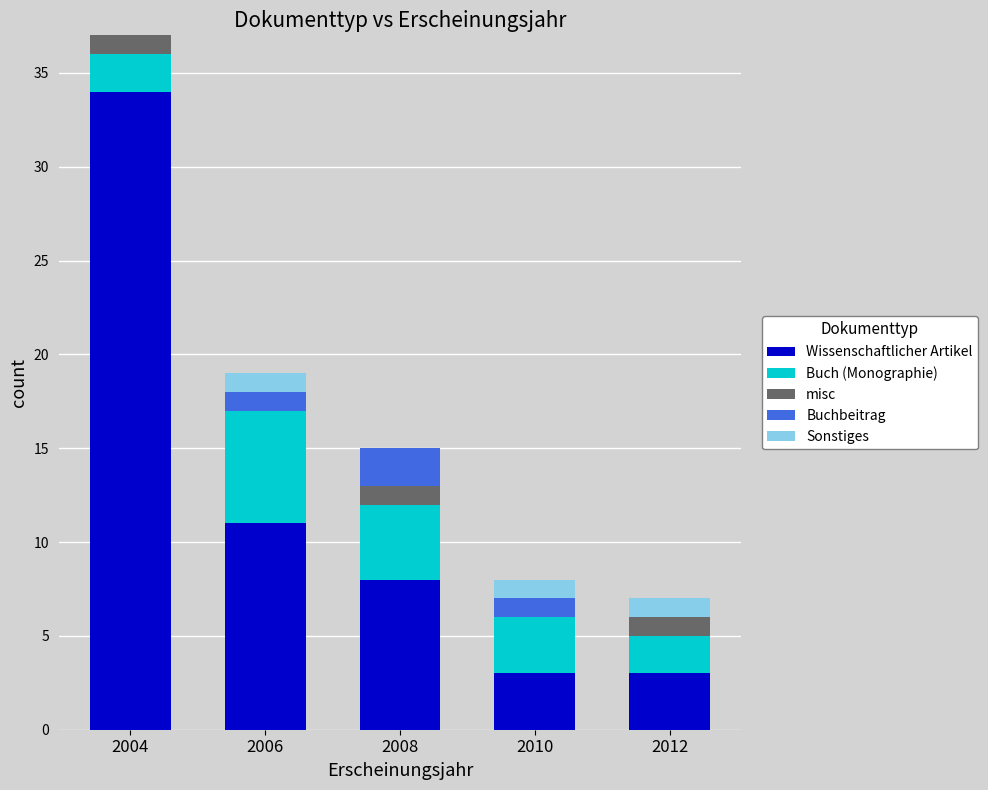

Are the bars grouped side by side (vs. stacked)?

No